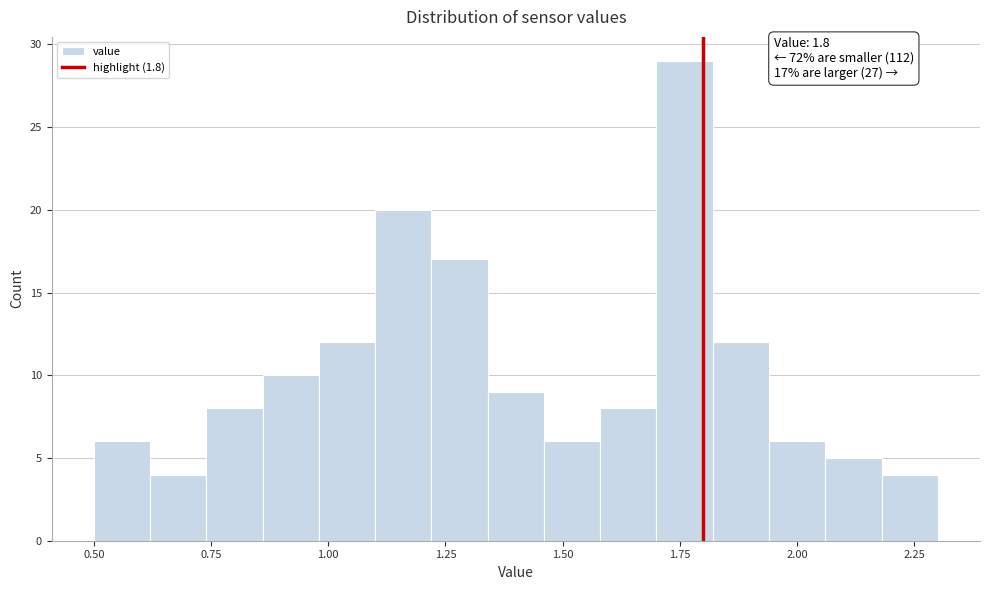

Read against the x-axis, roughly where is the centre of the tallest bar?

1.75